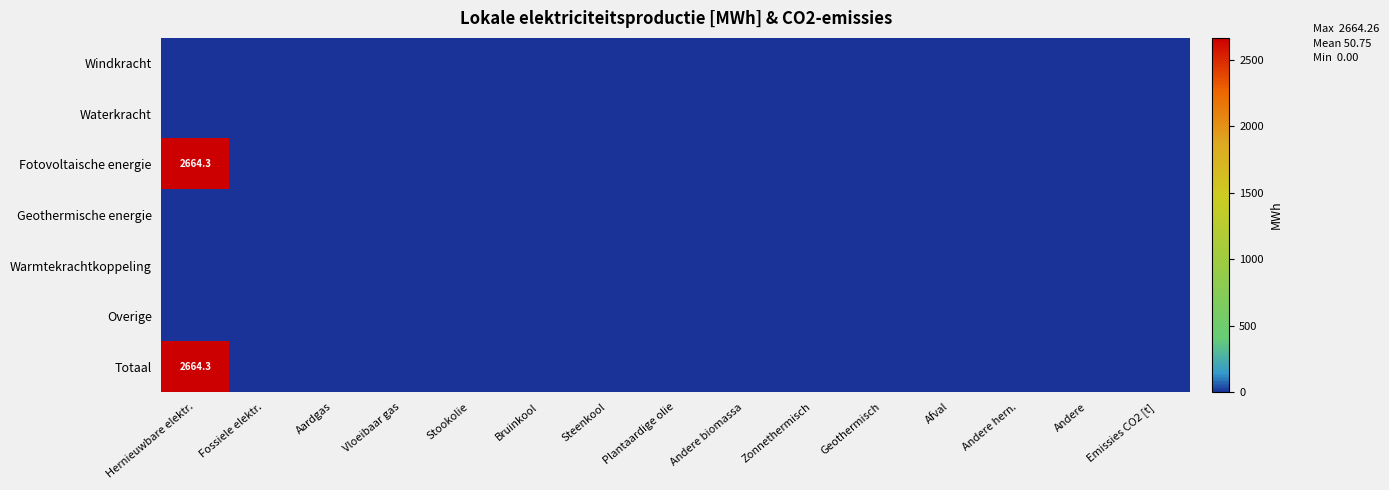

At which category is the sum across all series the highest?

Hernieuwbare elektr.